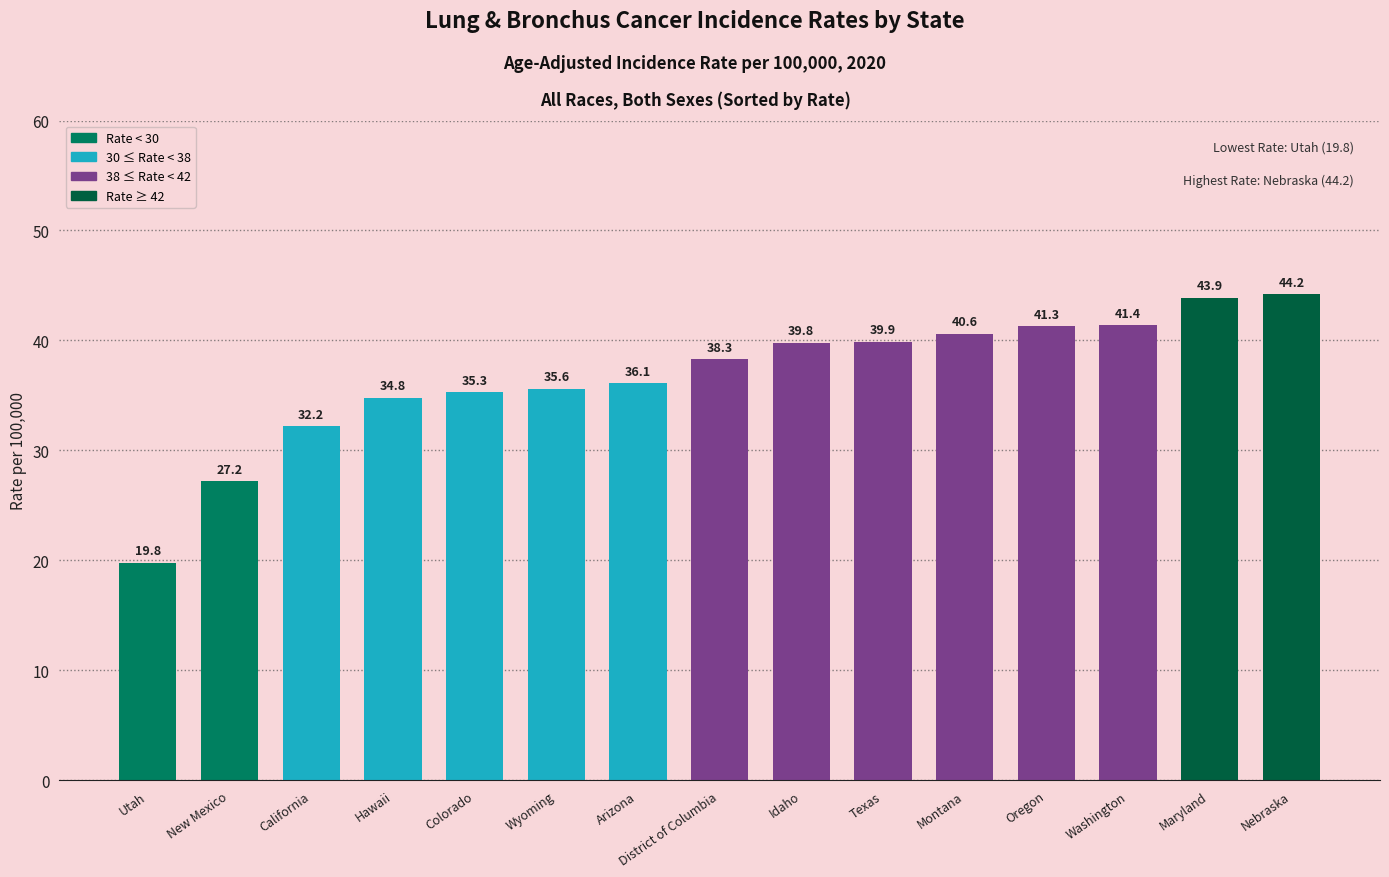

At which label does the data first exceed 38?

District of Columbia